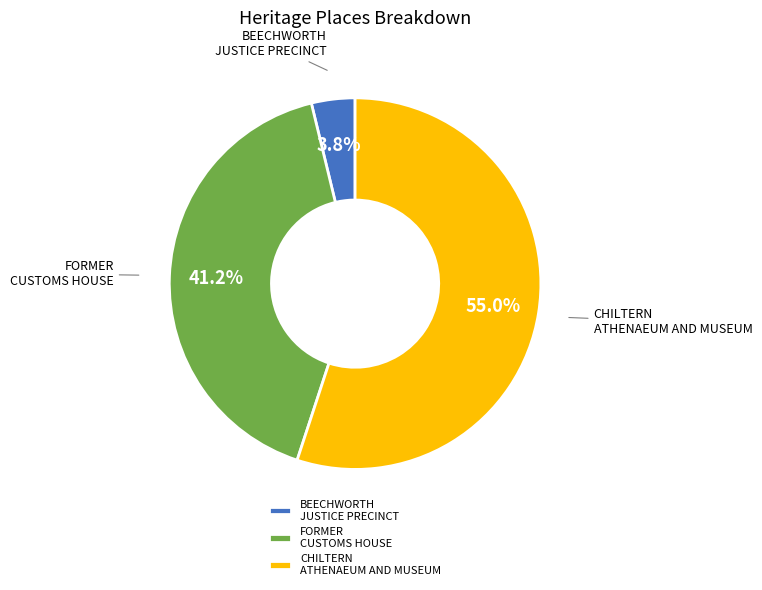

Which has a higher value, BEECHWORTH JUSTICE PRECINCT or FORMER CUSTOMS HOUSE?

FORMER CUSTOMS HOUSE